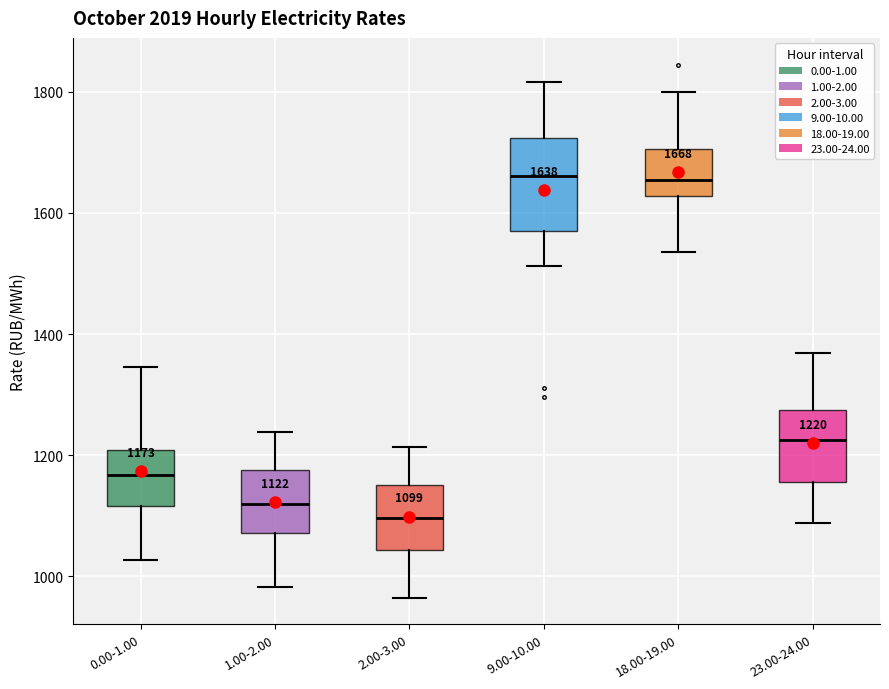

Comparing the boxes themselves (not the whiskers), which one is the tallest?

9.00-10.00